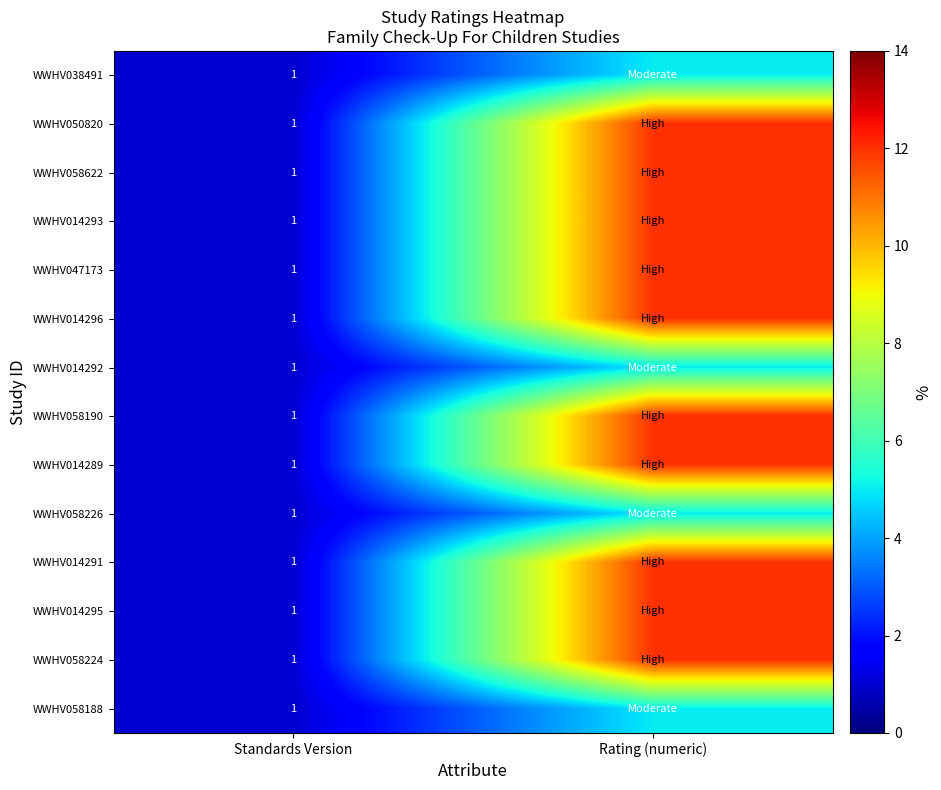

What is the total value across all series at Standards Version?

14